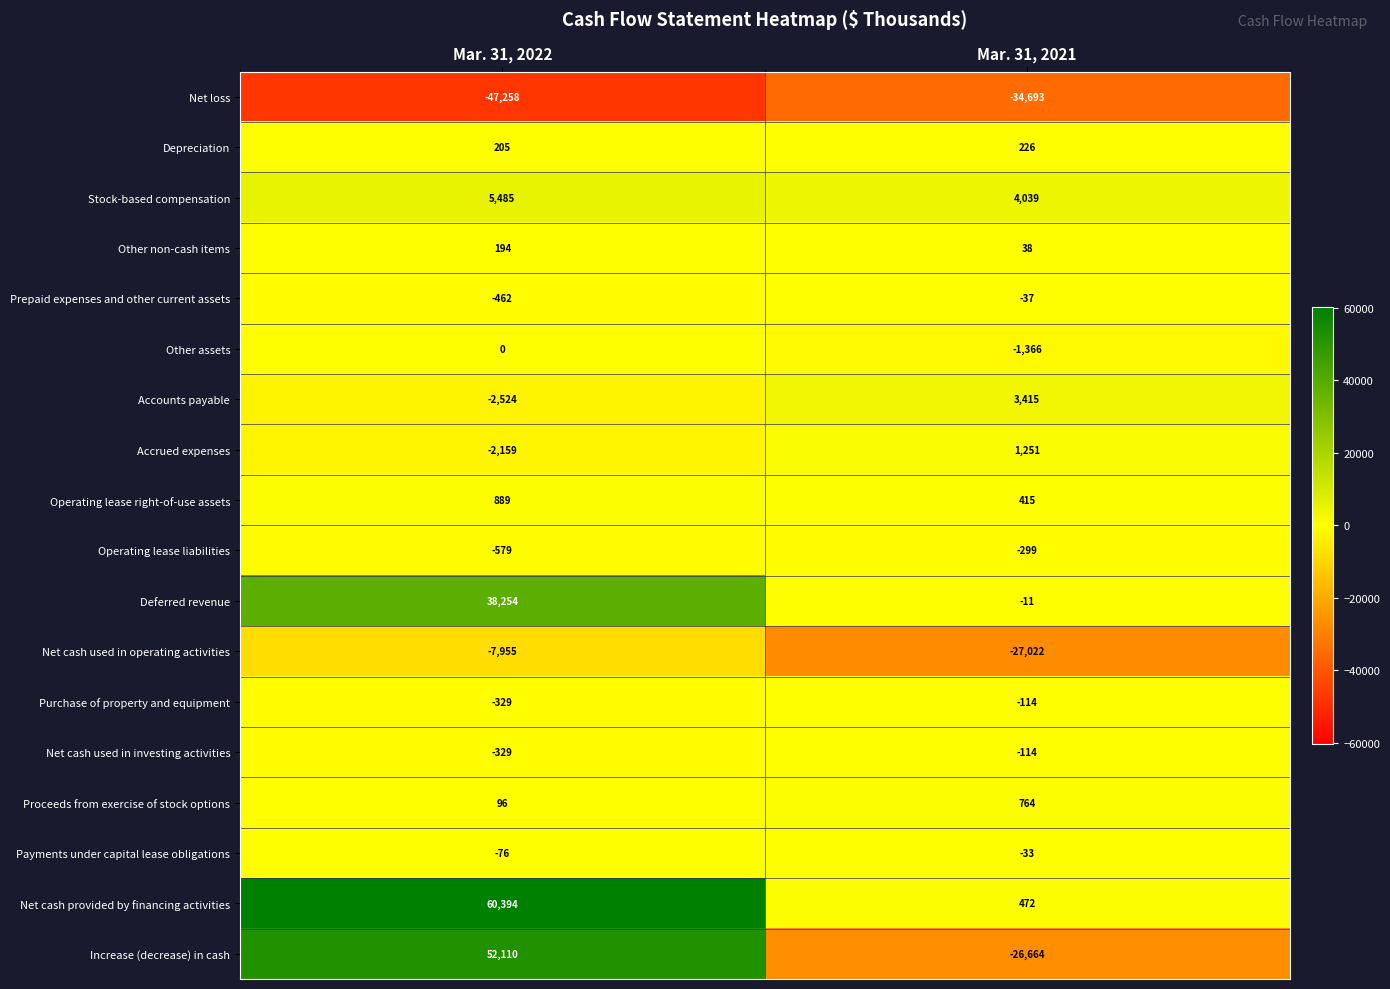

What is the average value of the Other non-cash items series?

116